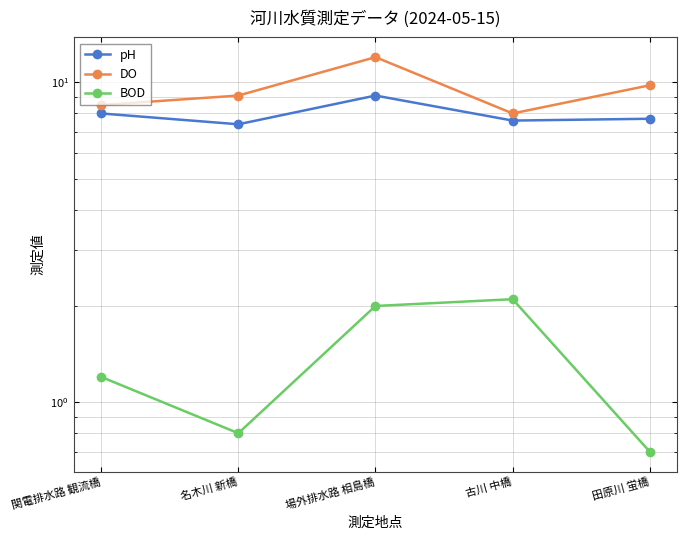

List the series in order of their peak value, lowest first.

BOD, pH, DO